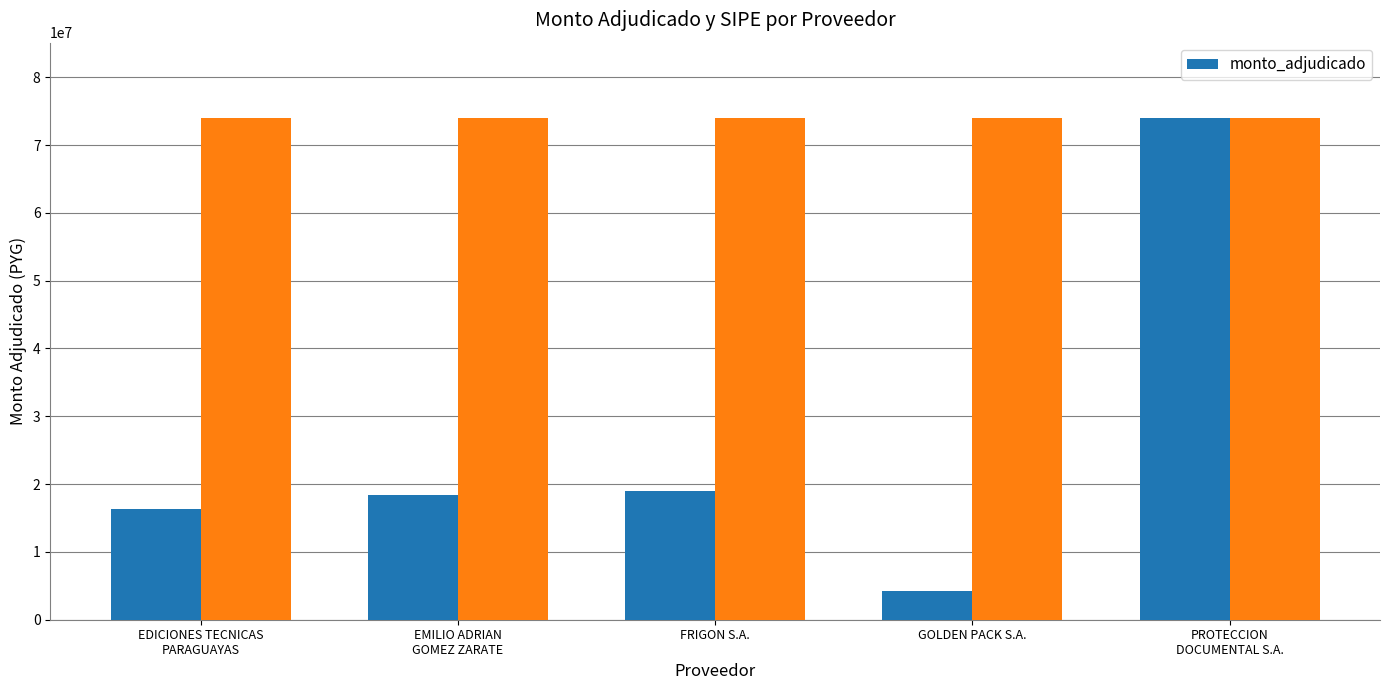

List the labels in order of value, smallest first.

GOLDEN PACK S.A., EDICIONES TECNICAS
PARAGUAYAS, EMILIO ADRIAN
GOMEZ ZARATE, FRIGON S.A., PROTECCION
DOCUMENTAL S.A.